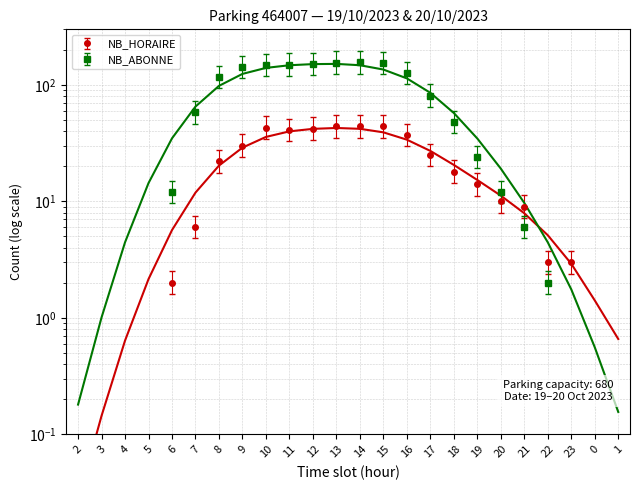

At which label does NB_HORAIRE first exceed 14?

8